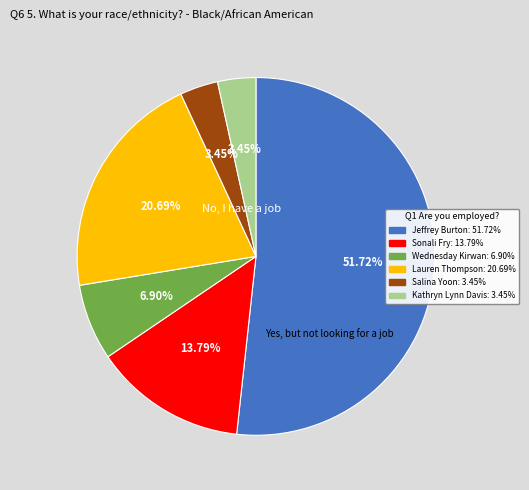

How many slices are in this pie chart?

6